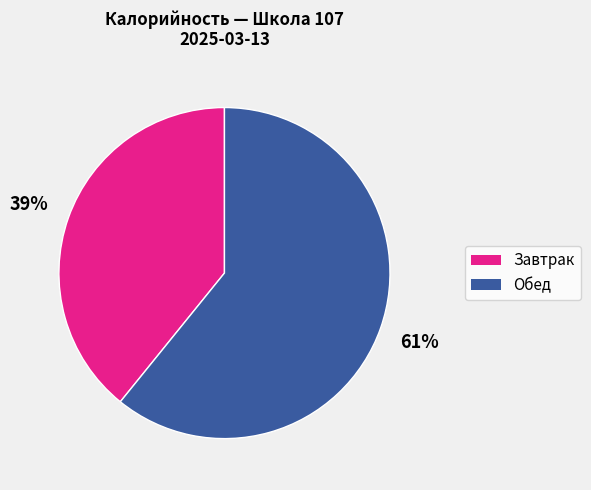

To the nearest percent, what is the average slice percentage?

50%